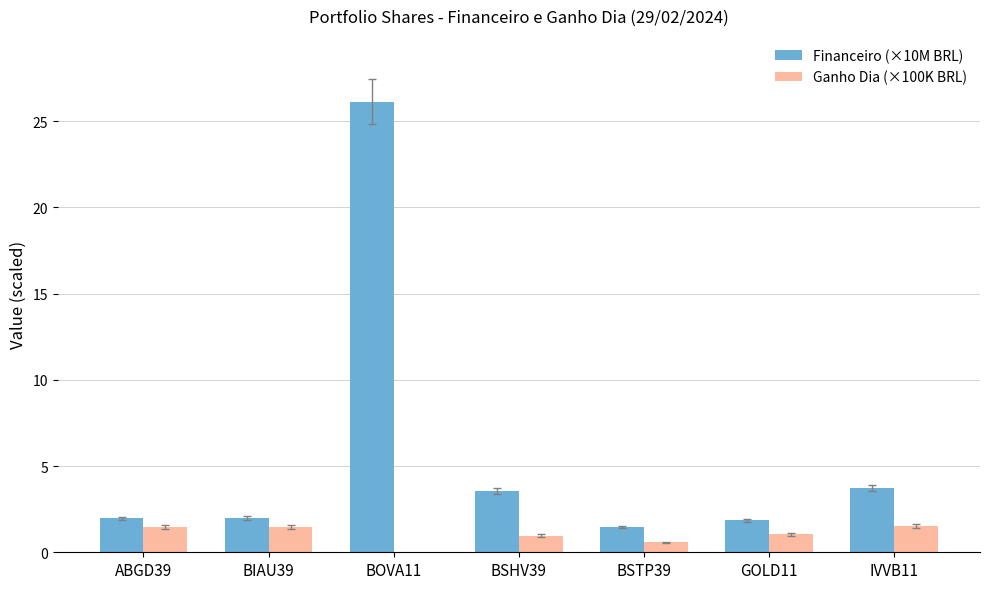

Where does the Ganho Dia (×100K BRL) series first go above 1?

ABGD39